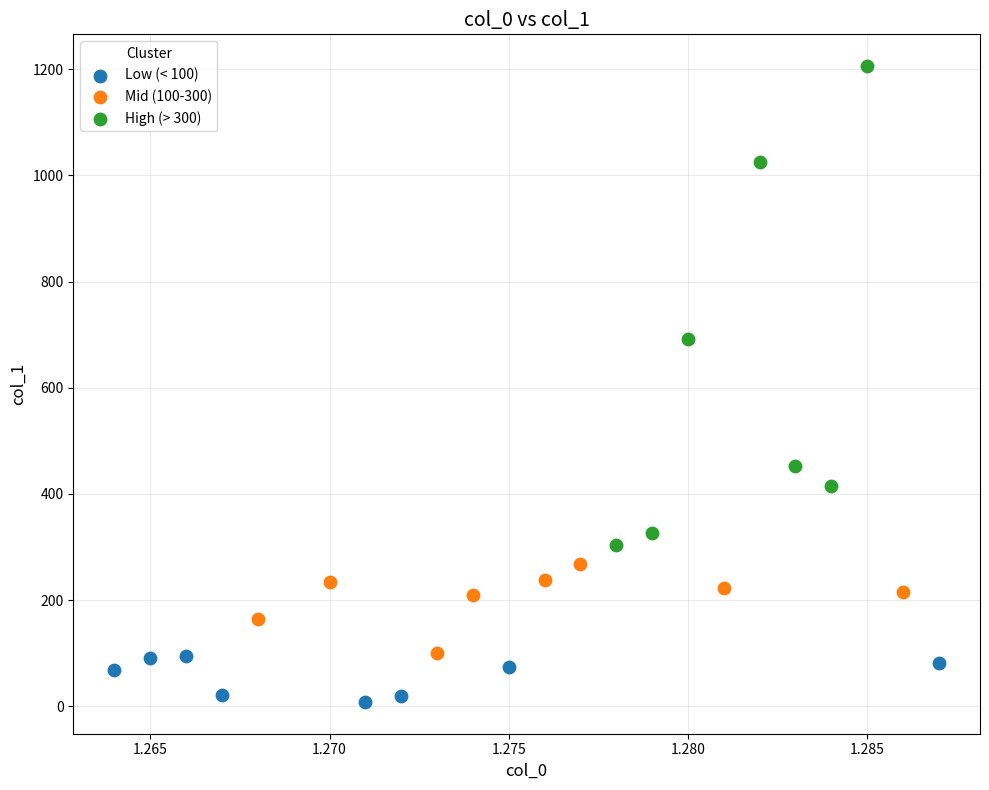

Which series reaches the maximum Y coordinate?

High (> 300)